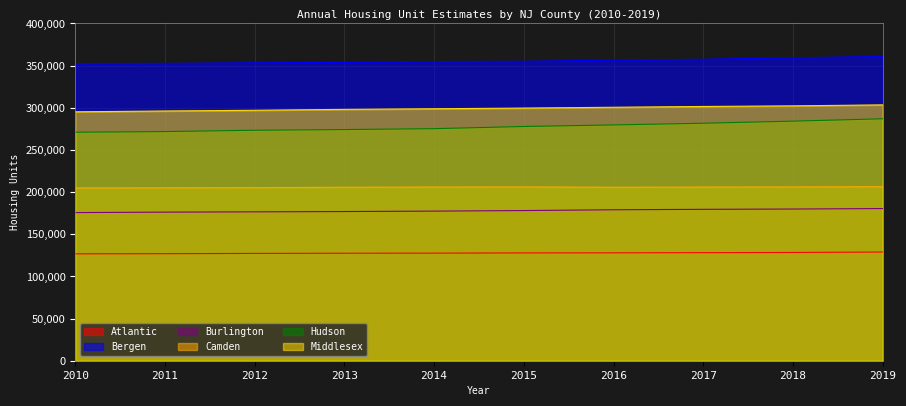

Is it true that Bergen equals 353296 at 2012?

True